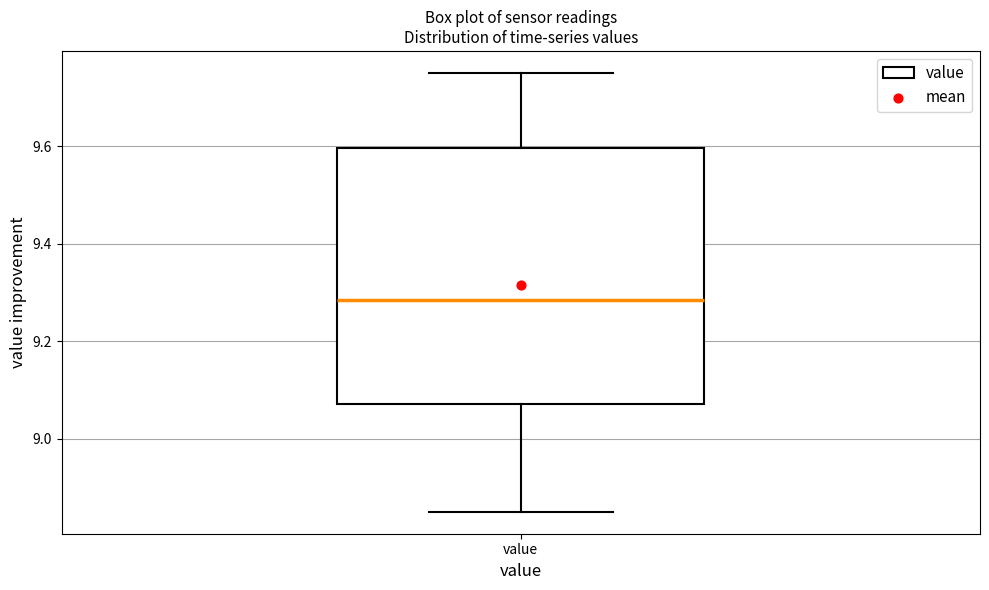

Transcribe this box plot: give where the median line is, the range the box spans, and where the two whiskers end, as read against the y-axis. The values are not printed on the chart, so give them approximately, as read against the axis.

median 9.28, box 9.08 to 9.60, whiskers 8.86 to 9.76